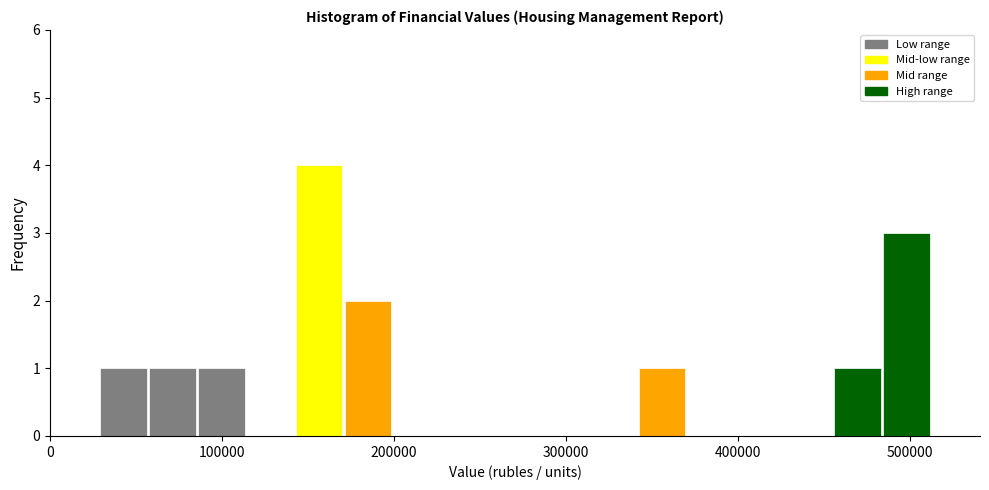

Around what value on the x-axis is the tallest bar? Give the approximate position of its centre, as read against the axis.

160000